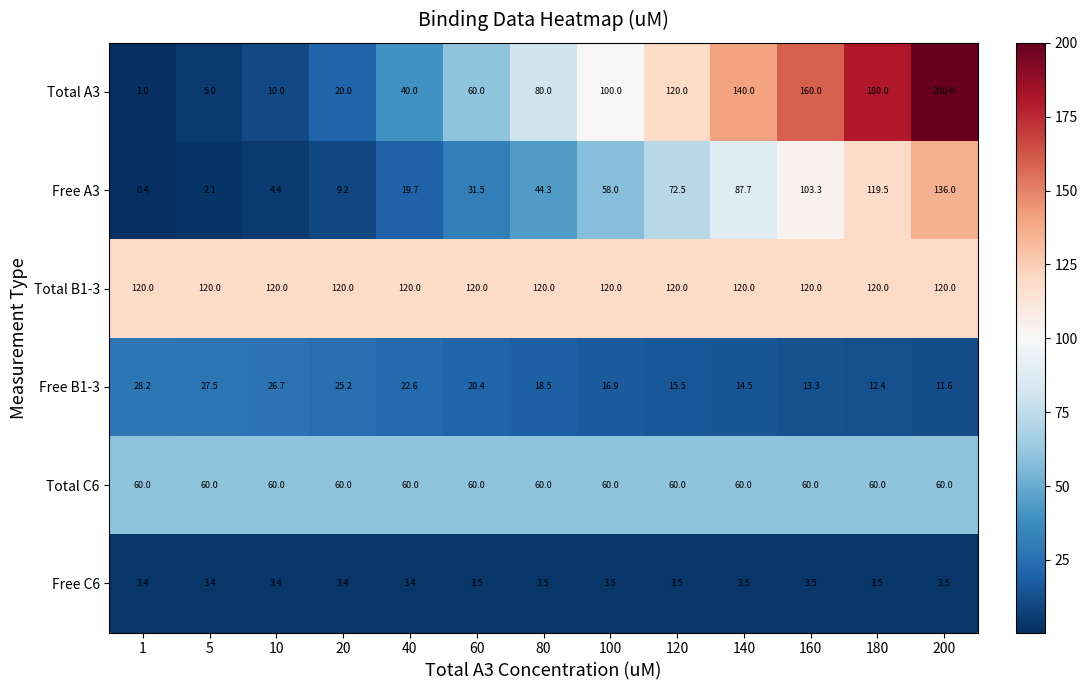

What is the spread (max minus min) of values at 60?

116.5